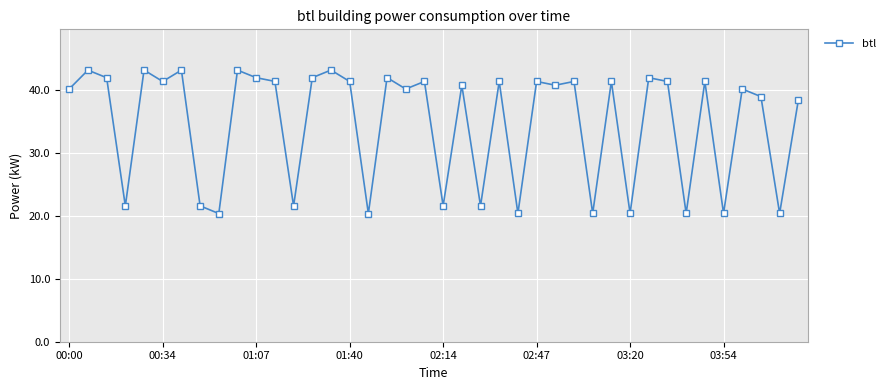

What is the value of the 18th point from the left?

42.0